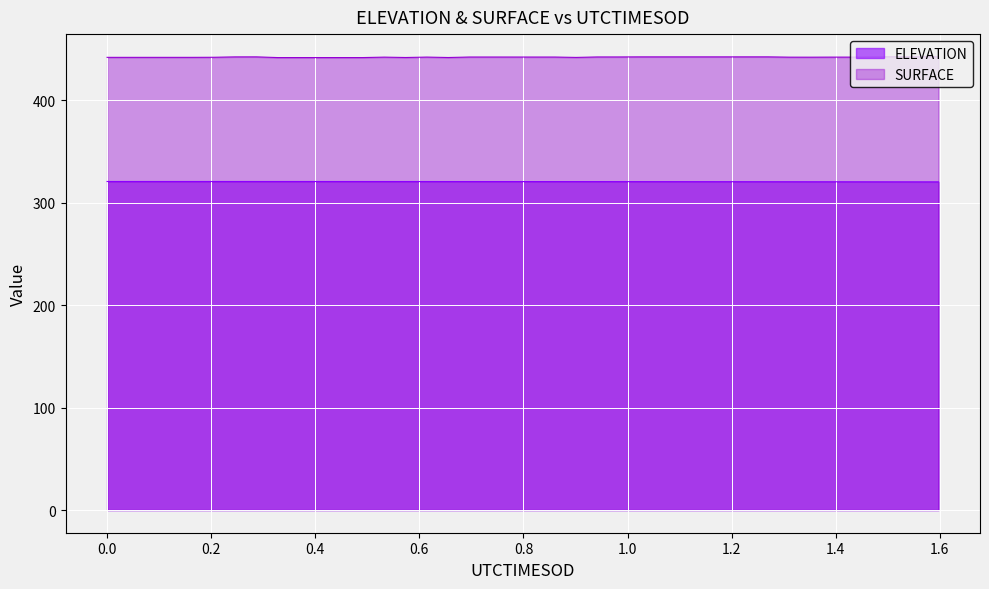

Rank the series by their maximum value, from lowest to highest.

ELEVATION, SURFACE